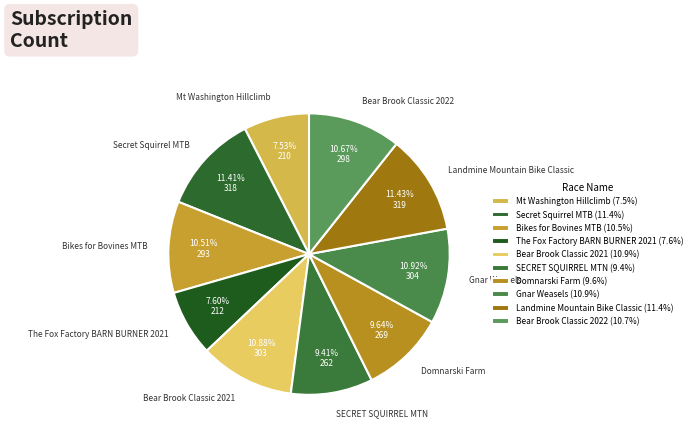

Is there a majority slice in this chart?

No